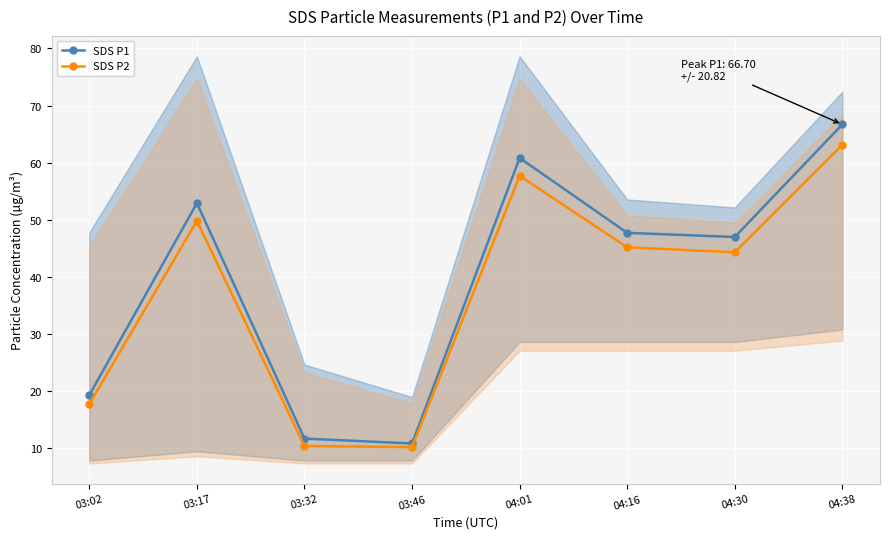

At which category is the sum across all series the highest?

04:38